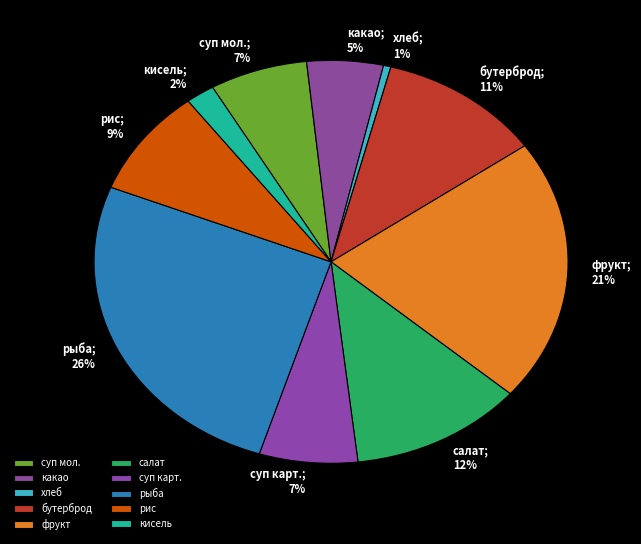

How many segments does this pie chart have?

10